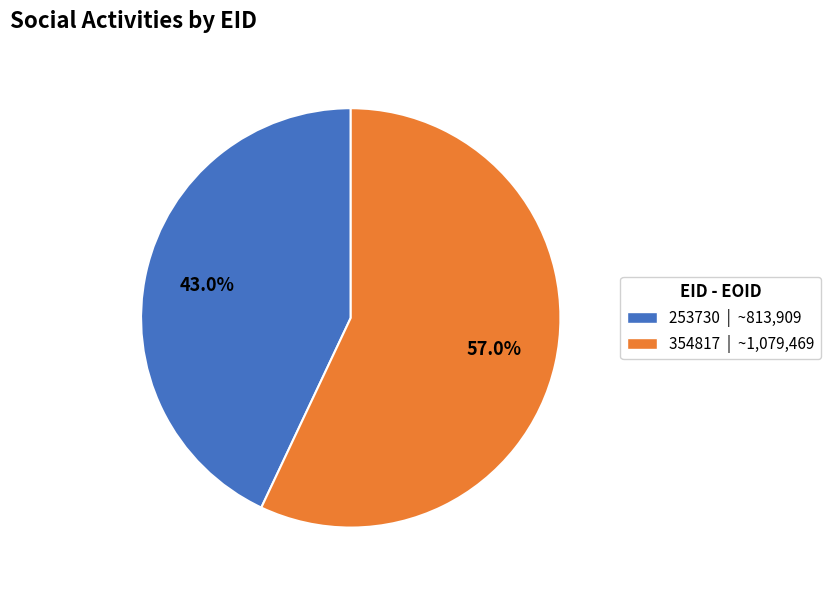

To the nearest percent, what is the combined percentage of 354817 and 253730?

100%